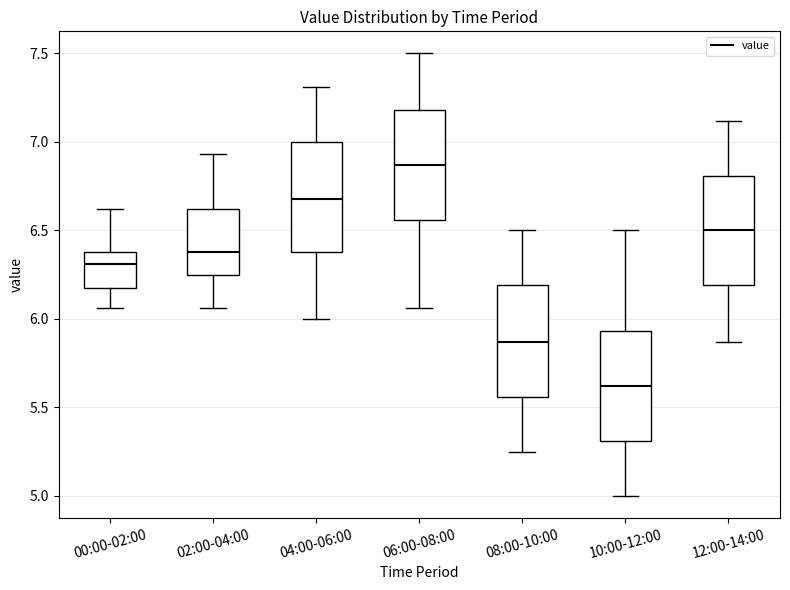

Which box has the highest median line?

06:00-08:00